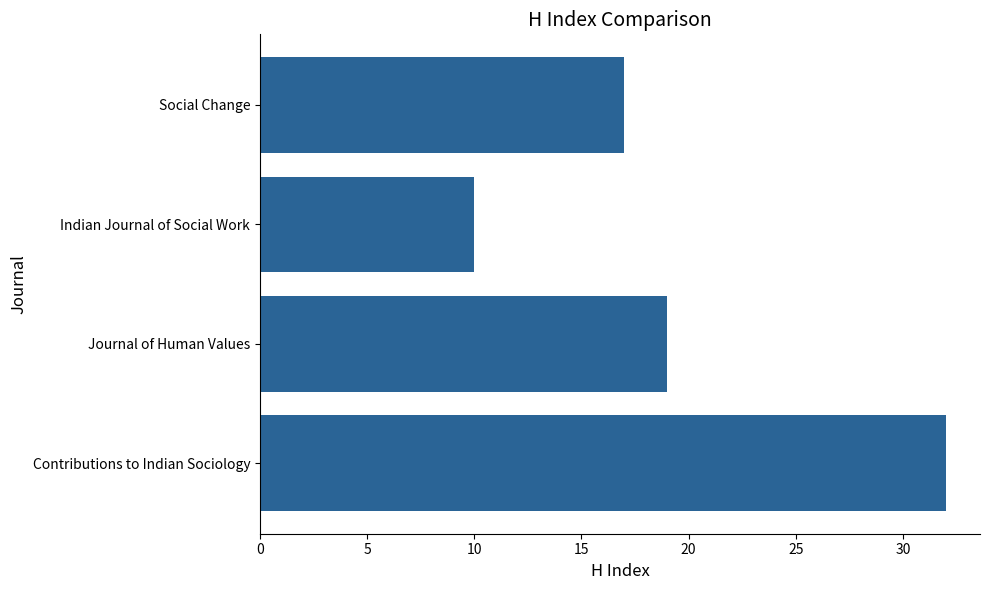

At which label is the value closest to 21?

Journal of Human Values